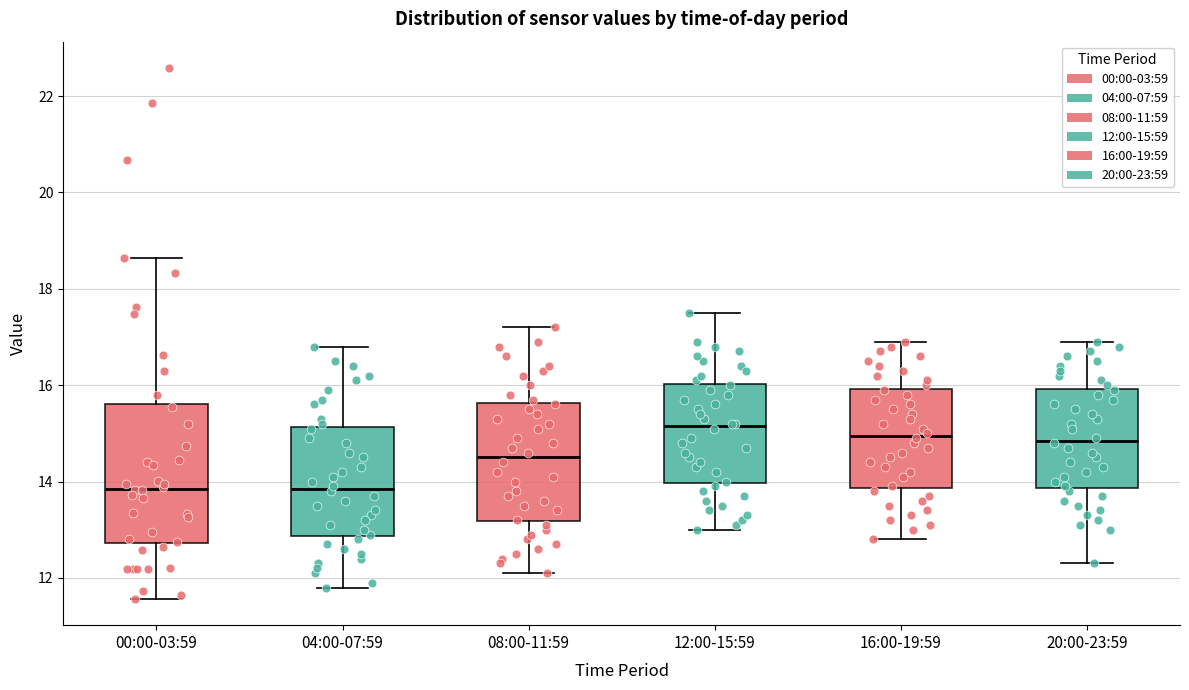

Reading left to right, read every box against the y-axis: the position of its median line, the range the box covers, and the ends of its whiskers. The values are not printed on the chart, so give them approximately, as read against the axis.

00:00-03:59: median 13.8, box 12.8 to 15.6, whiskers 11.6 to 18.6
04:00-07:59: median 13.8, box 12.8 to 15.2, whiskers 11.8 to 16.8
08:00-11:59: median 14.6, box 13.2 to 15.6, whiskers 12.2 to 17.2
12:00-15:59: median 15.2, box 14.0 to 16.0, whiskers 13.0 to 17.6
16:00-19:59: median 15.0, box 13.8 to 16.0, whiskers 12.8 to 17.0
20:00-23:59: median 14.8, box 13.8 to 16.0, whiskers 12.4 to 17.0